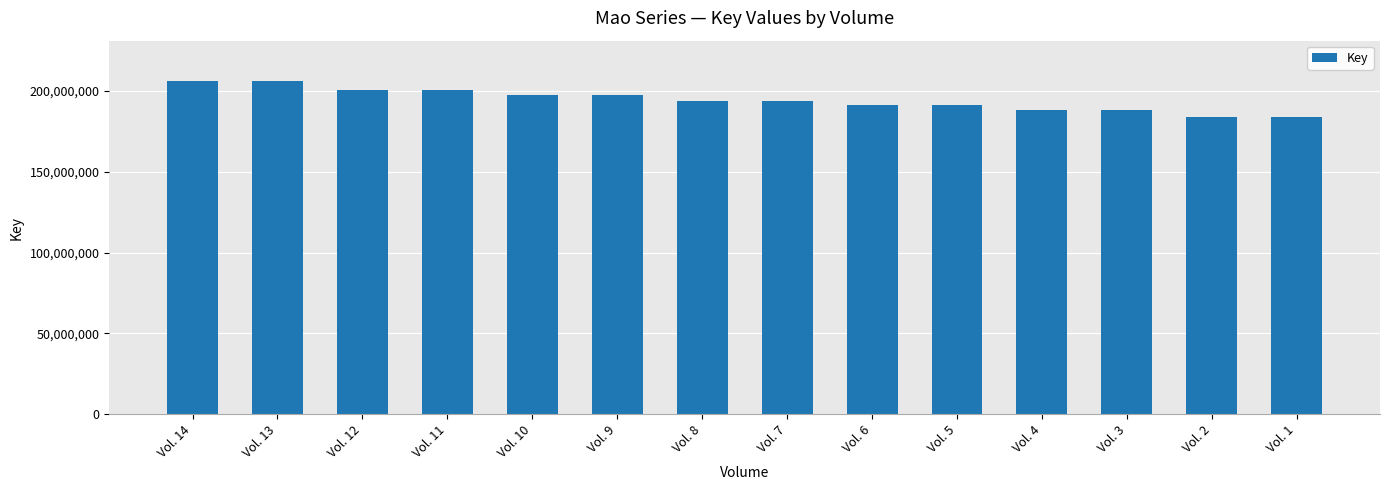

What is the approximate value at Vol. 6, to the nearest 50?

191297600